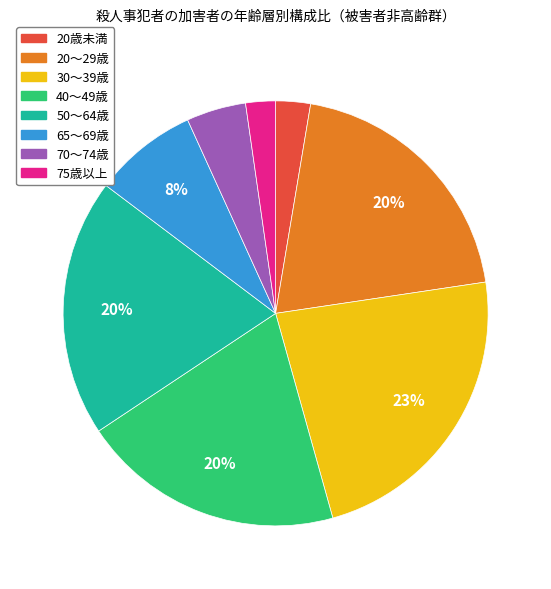

Is the sum of 20歳未満 and 75歳以上 greater than half?

No